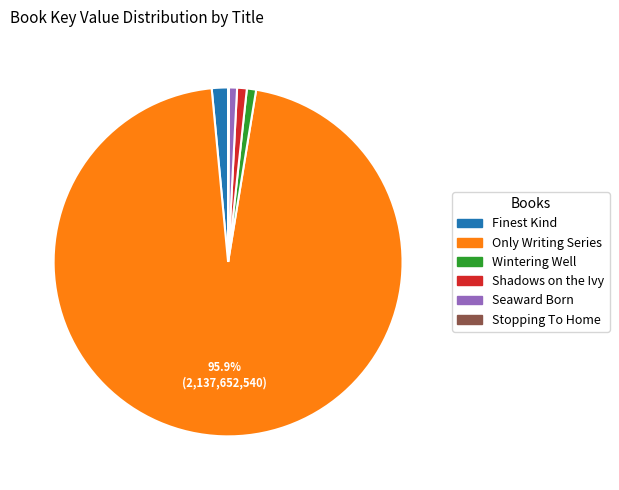

Do Wintering Well and Only Writing Series together represent more than half of the pie?

Yes